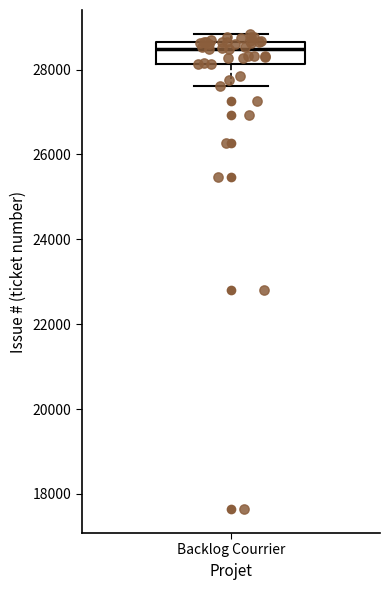

Where does the lower whisker of the box for Backlog Courrier end on the y-axis? The values are not printed on the chart, so give them approximately, as read against the axis.

27600